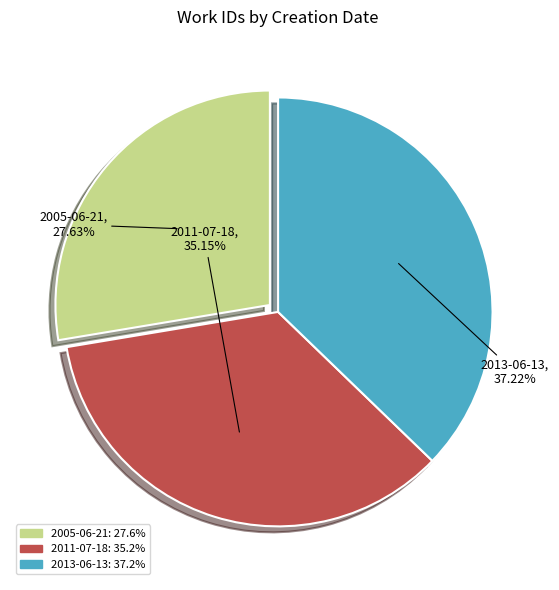

Which category has the biggest portion of the pie?

2013-06-13